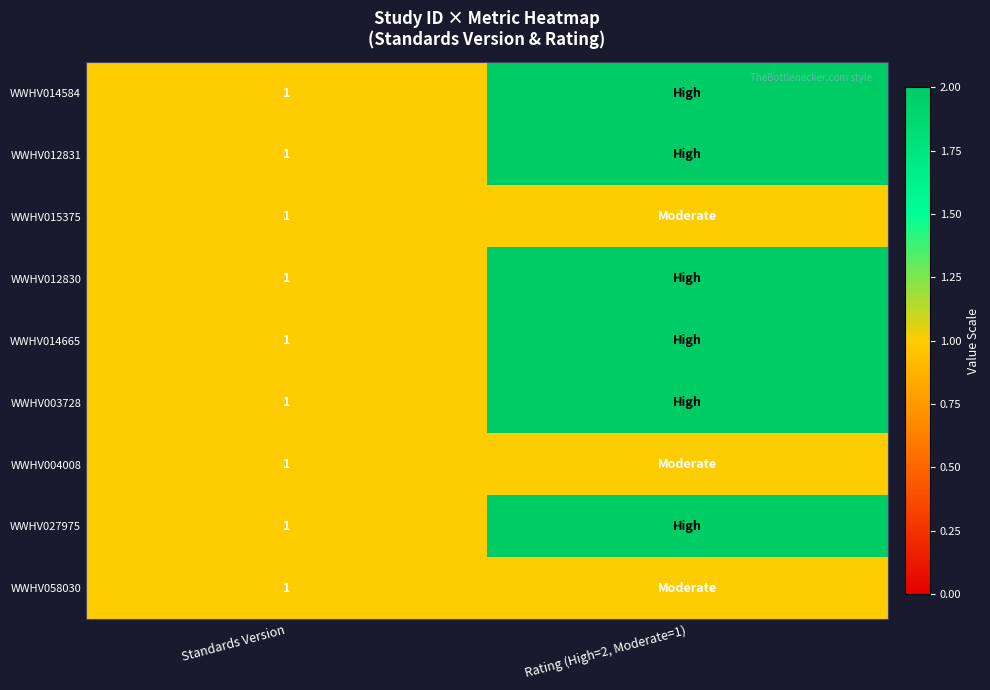

What is the total value across all series at Standards Version?

9